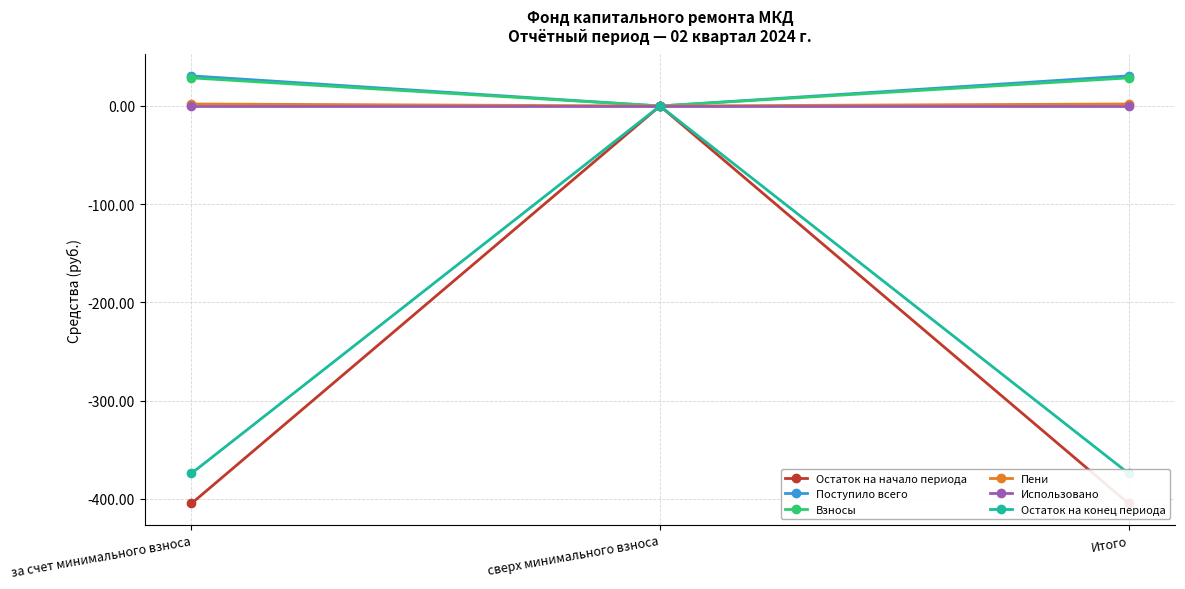

What is the difference between the maximum and minimum values in the Пени series?

2.1